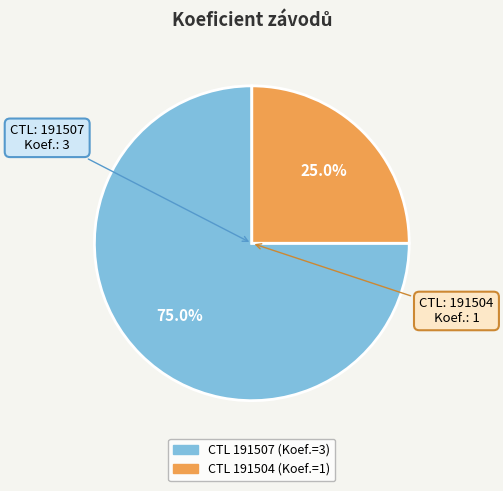

Does any single category account for the majority?

Yes